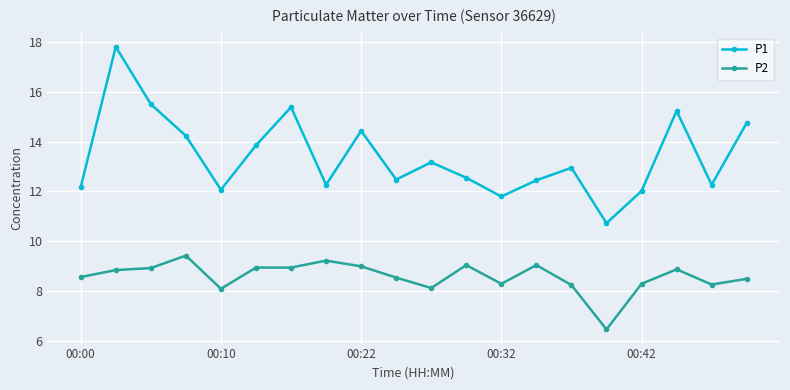

What is the lowest value of the P1 series?

10.7